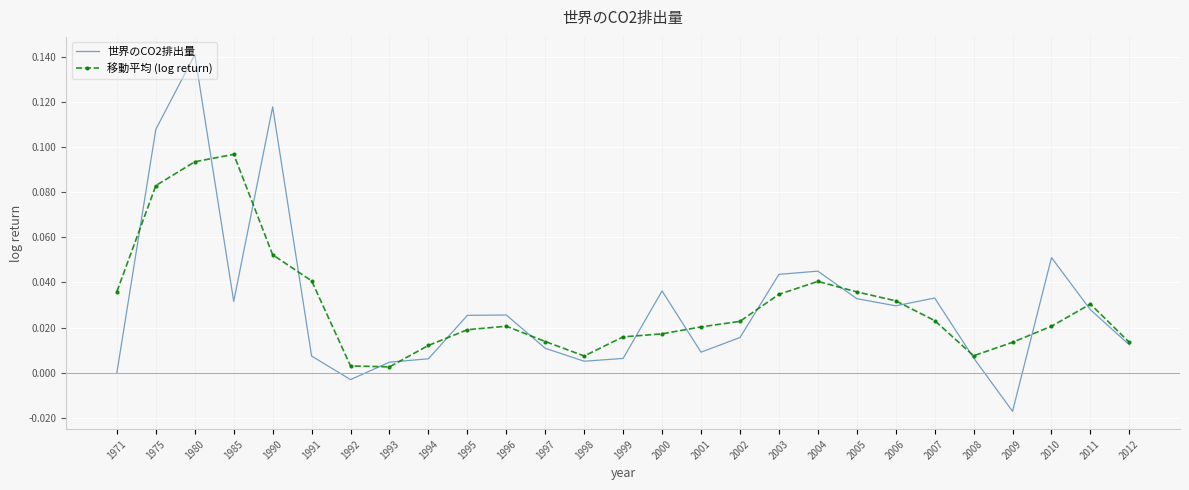

True or false: 世界のCO2排出量 has a value of -0.0 at 1992.

True